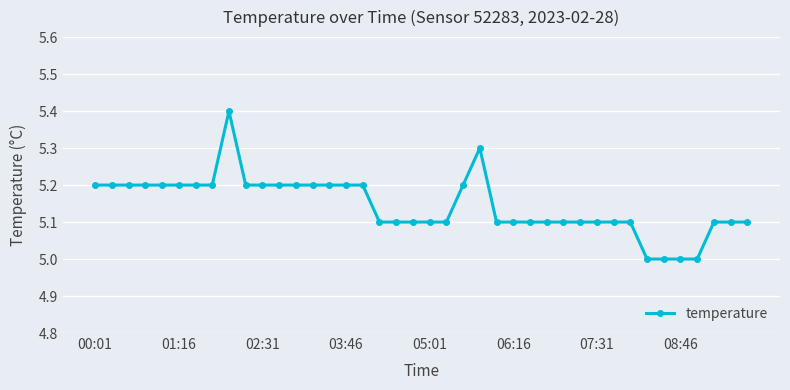

What is the value of the 34th point from the left?

5.0